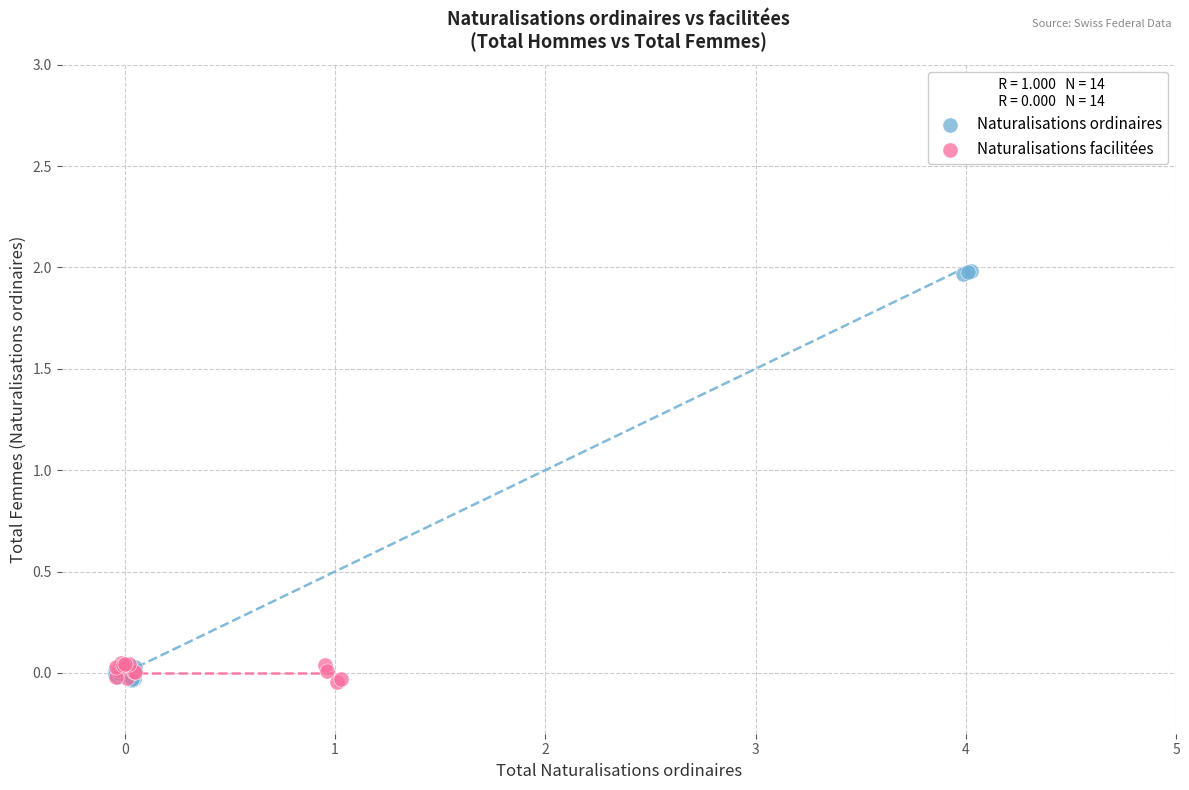

Which series contains the highest Y value?

Naturalisations ordinaires